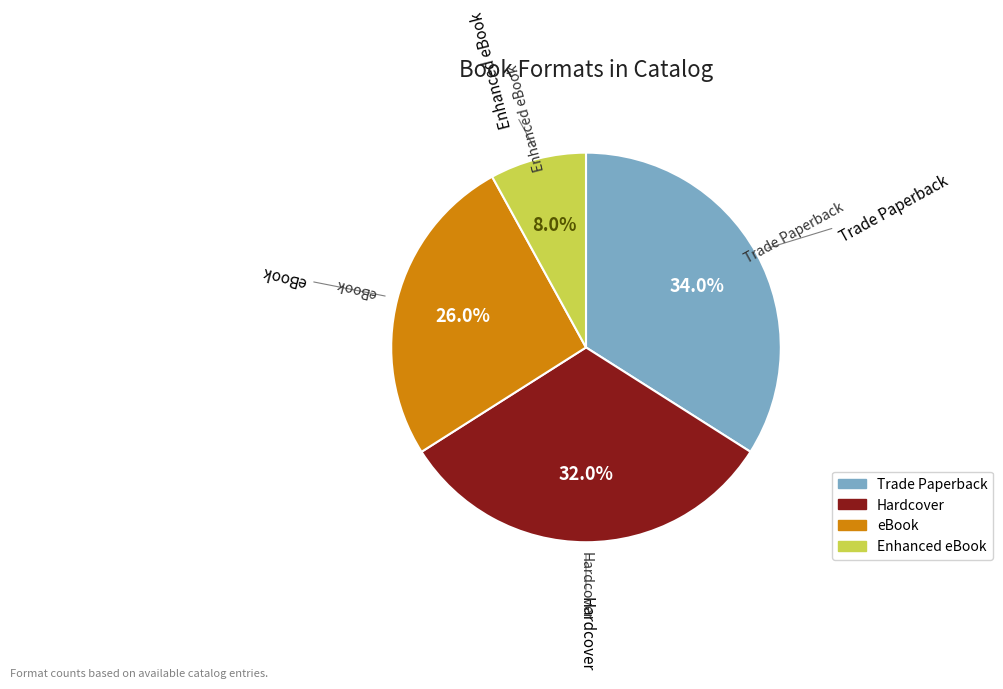

Between Hardcover and Trade Paperback, which is larger?

Trade Paperback